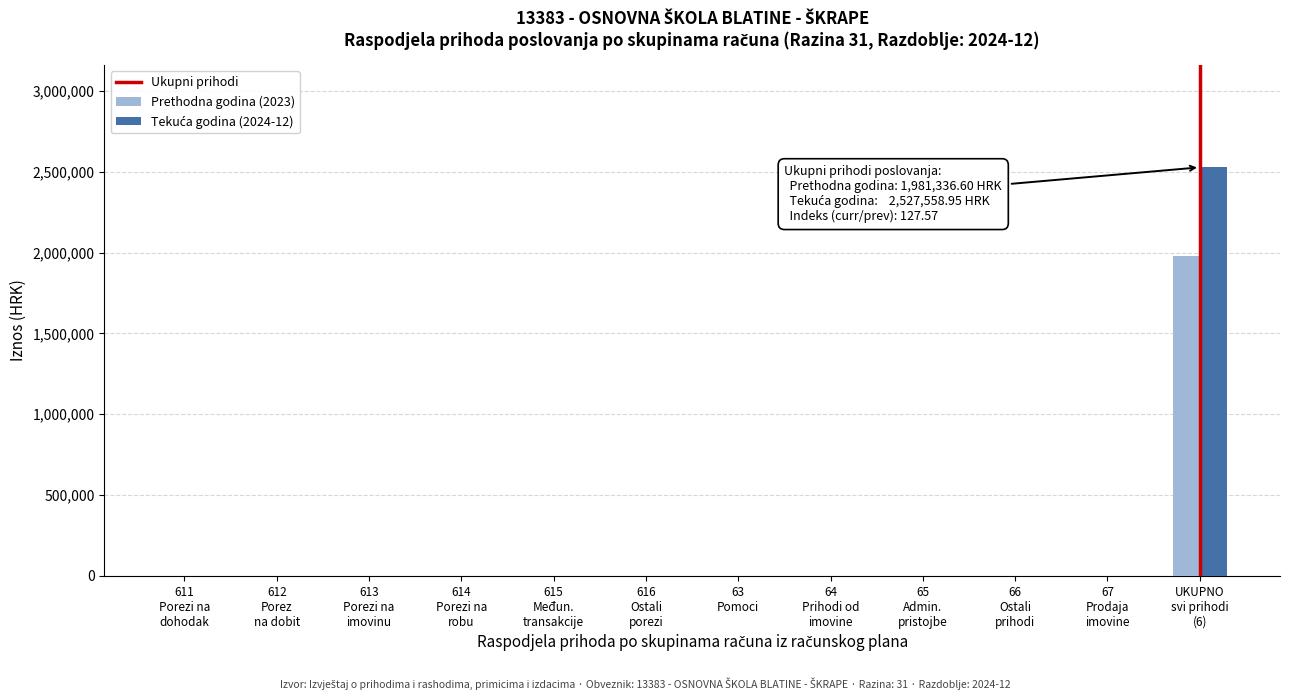

What is the greatest value displayed?

2527559.0